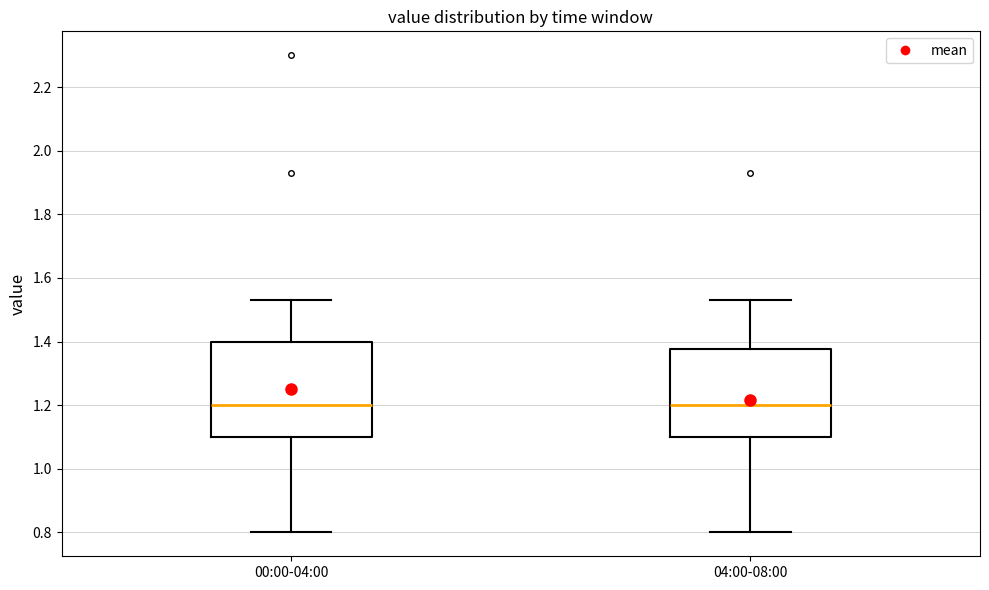

Which box is the tallest, from its lower edge to its upper edge?

00:00-04:00